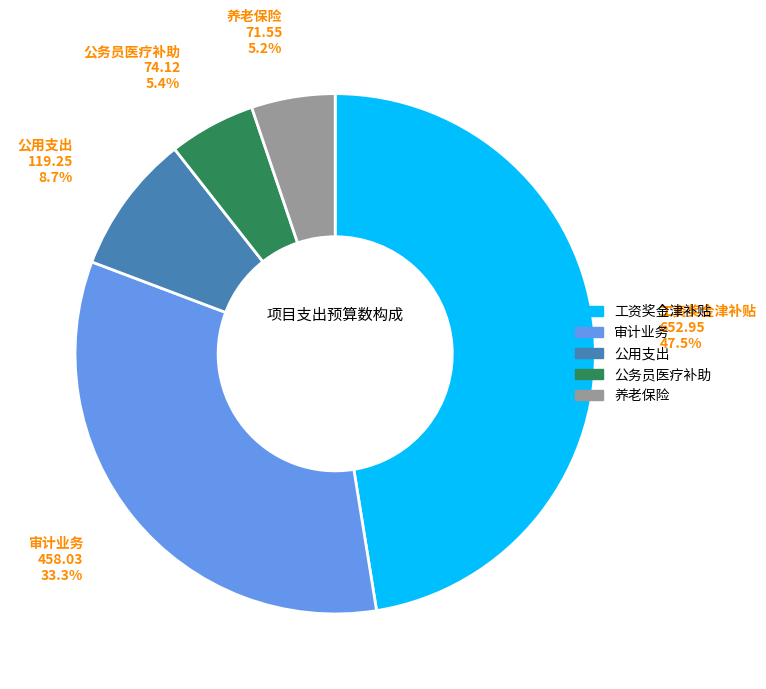

Is there any slice that represents more than half of the pie?

No